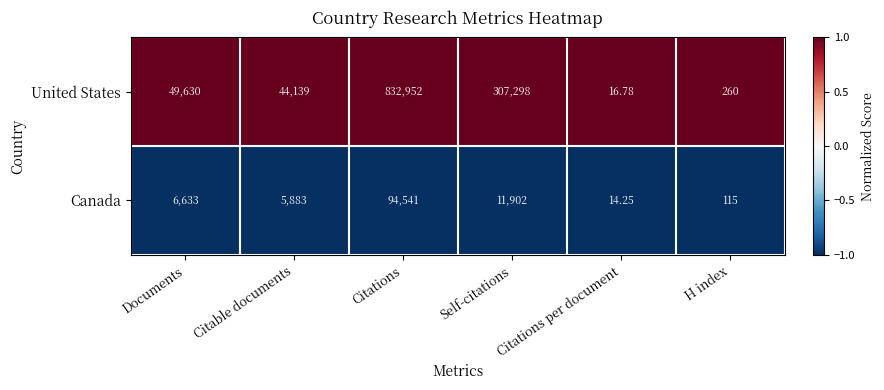

Which category has the highest value in the Canada series?

Citations